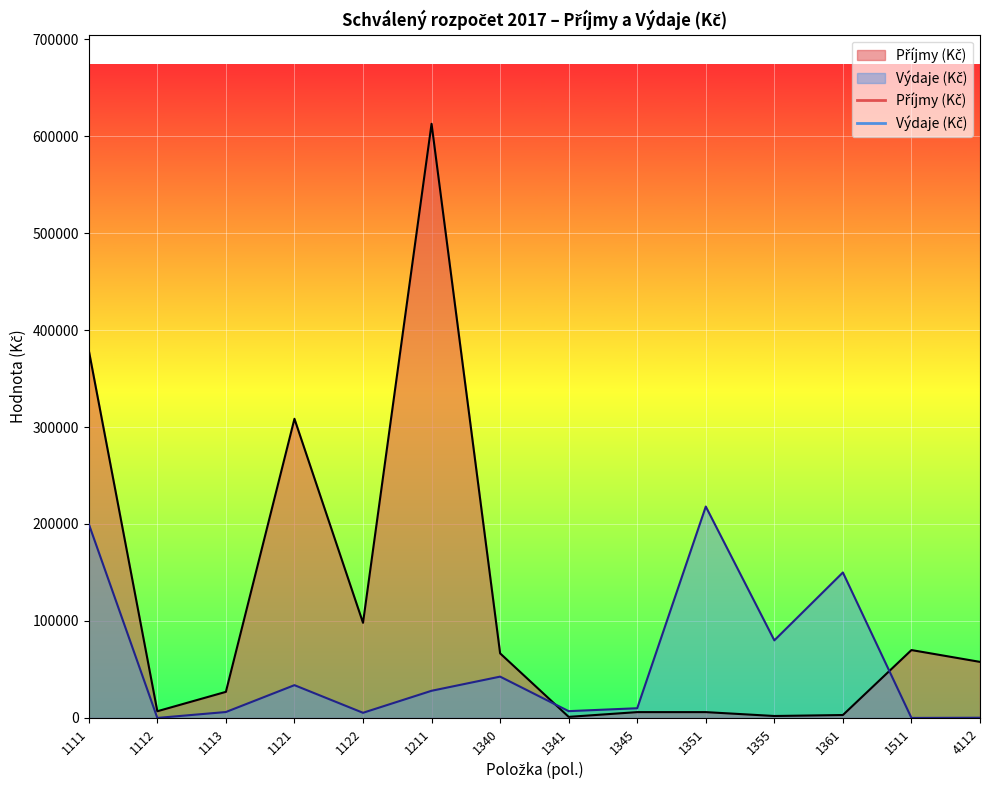

Rank the series by their average value, from highest to lowest.

Příjmy (Kč), Výdaje (Kč)